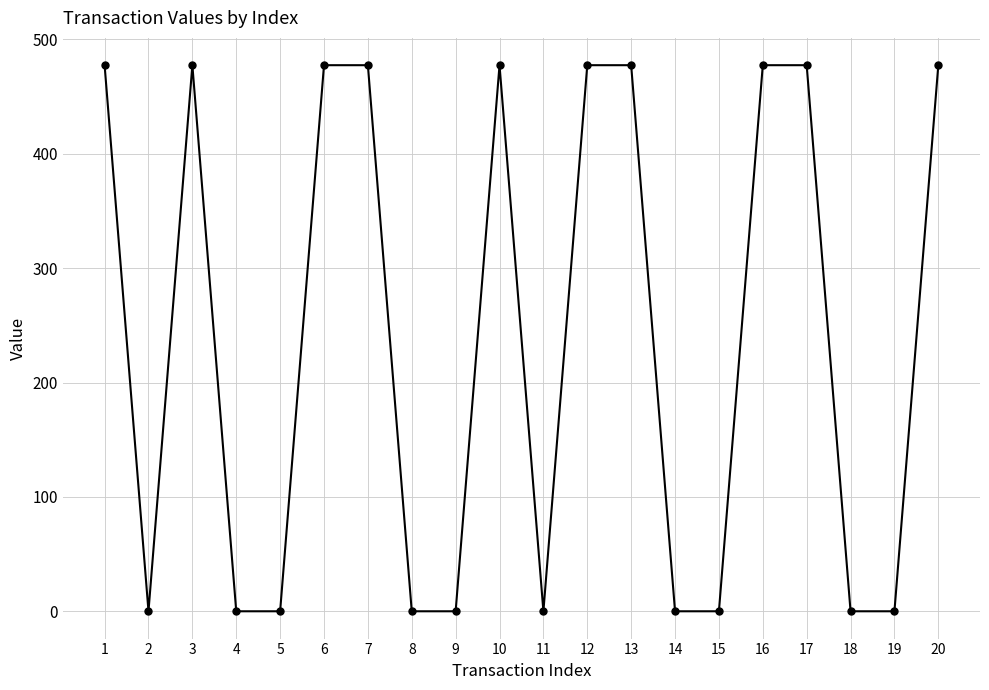

The value at 7 is 477.3. True or false?

True